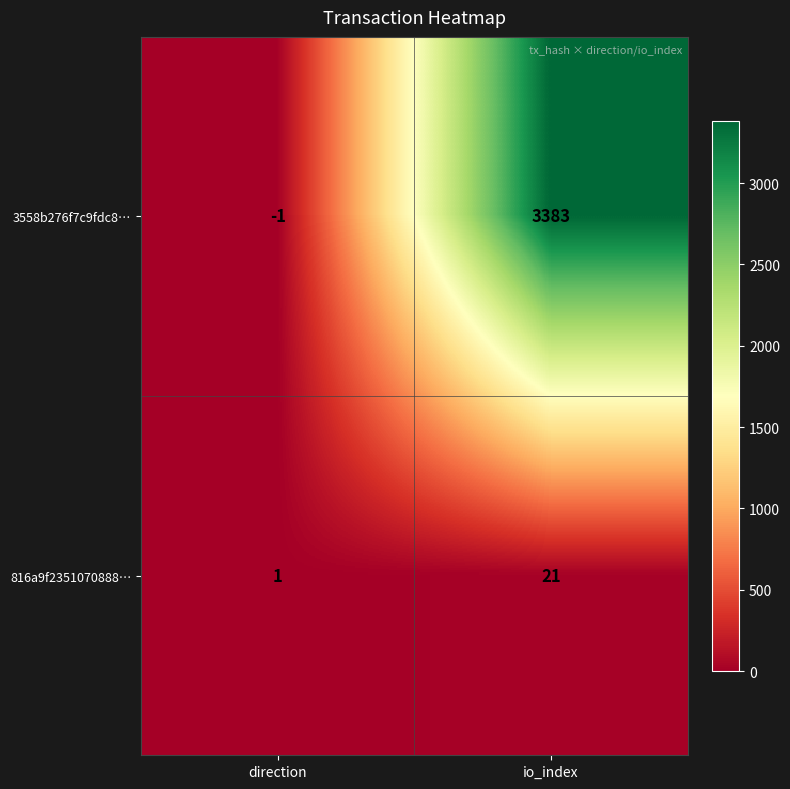

How many data points does each series have?

2